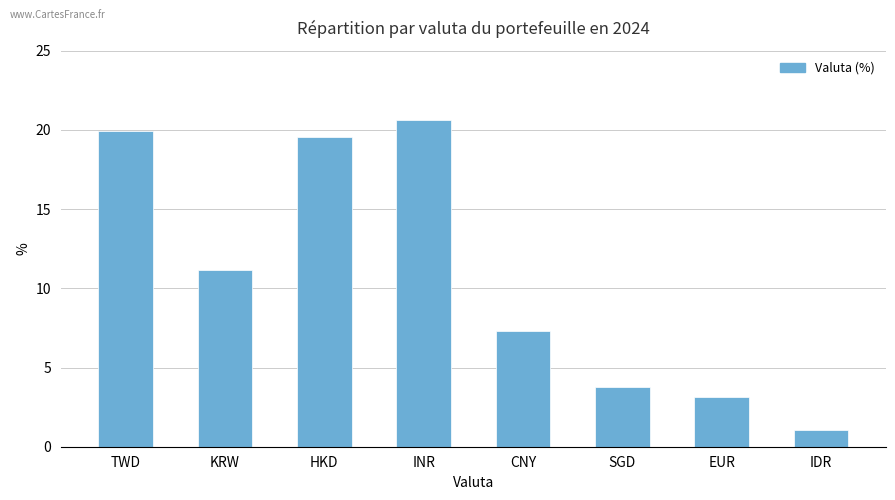

How many bars are there in total?

8